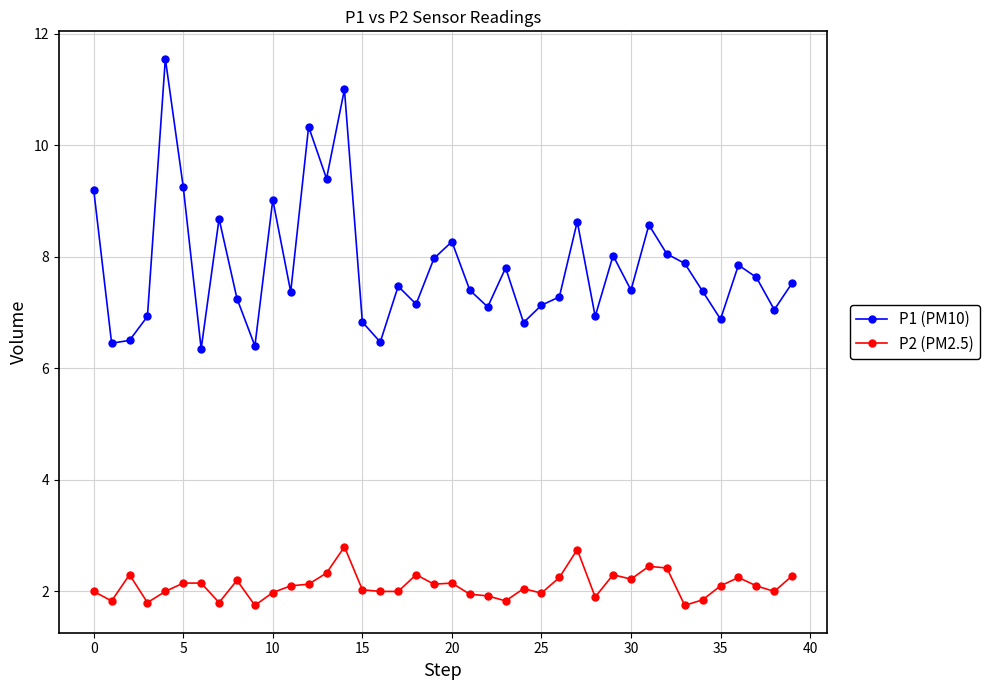

Which series has the widest spread of values?

P1 (PM10)